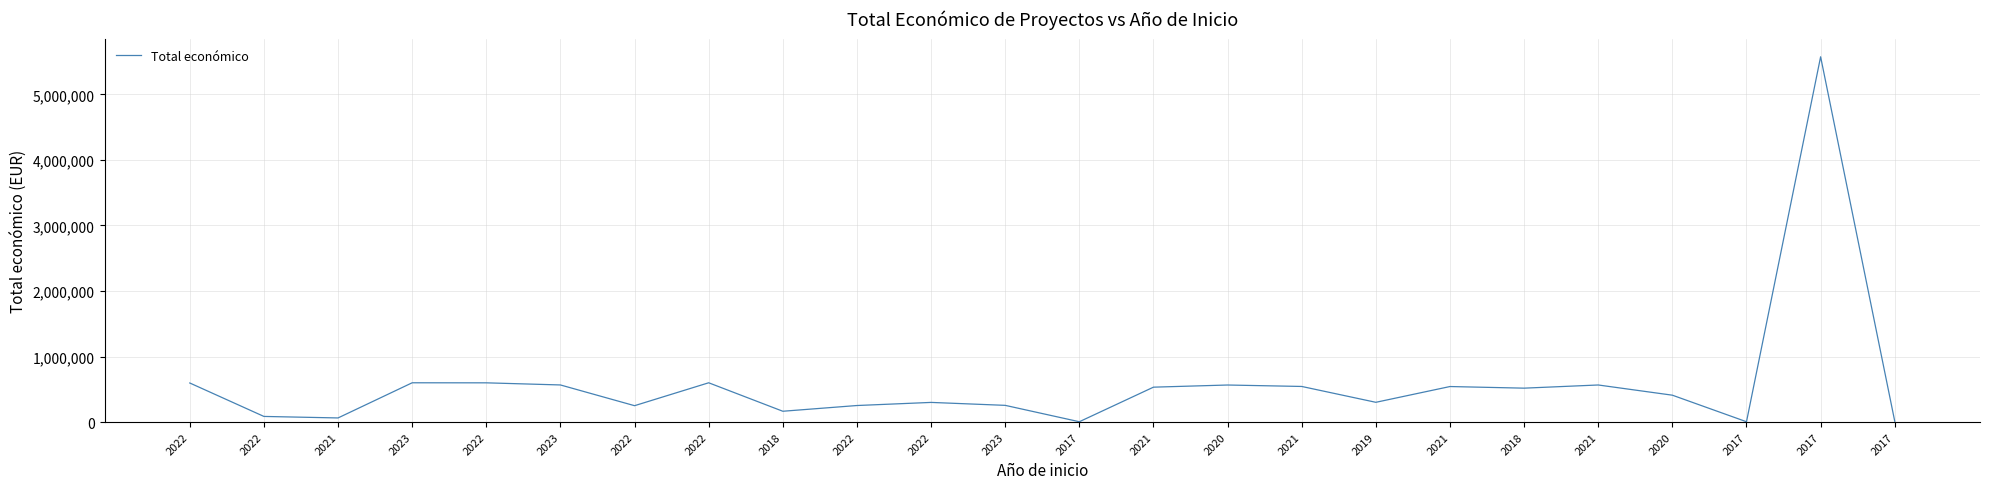

How many lines are shown in the chart?

1